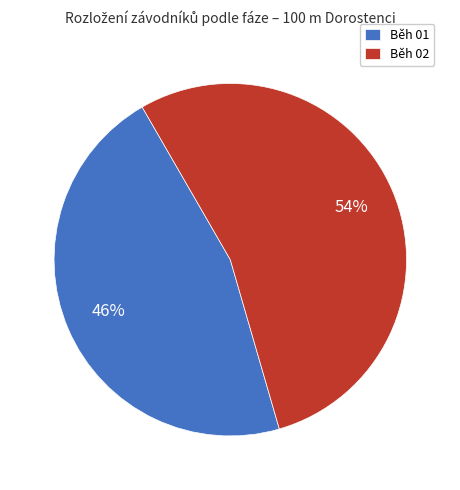

How many segments does this pie chart have?

2